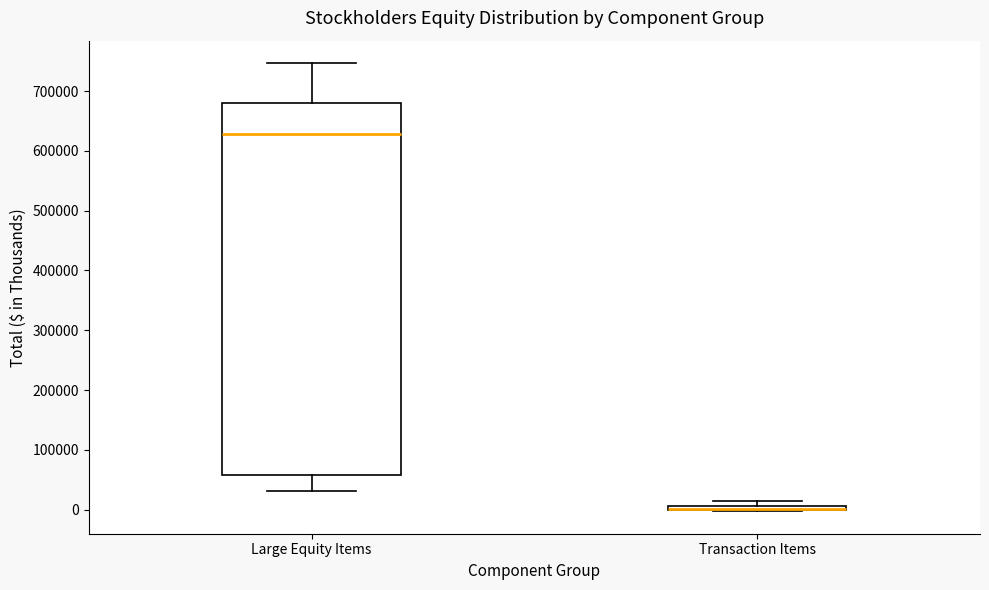

Where is the lower edge of the box for Transaction Items on the y-axis? The values are not printed on the chart, so give them approximately, as read against the axis.

0